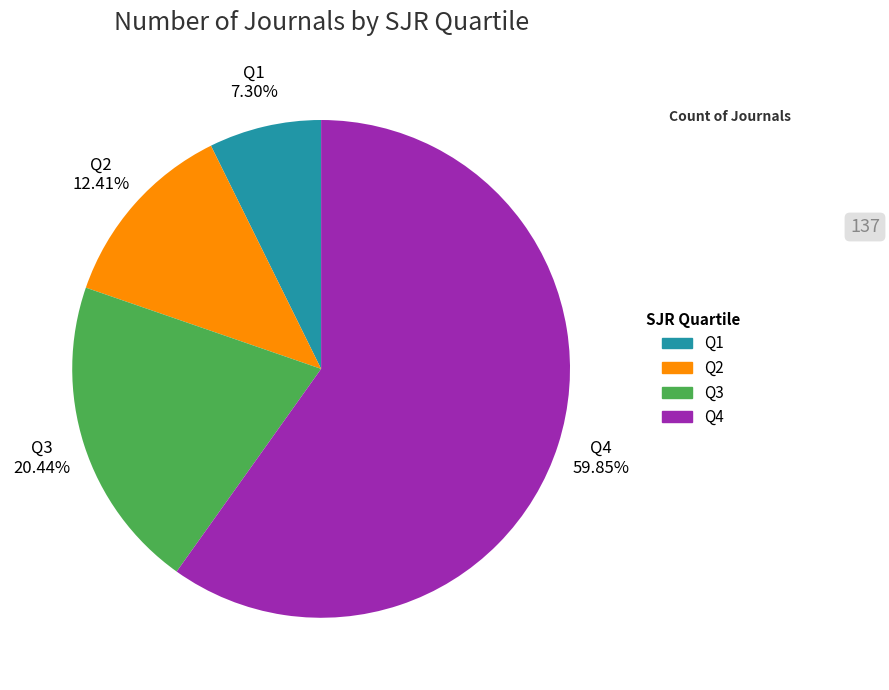

What portion of the pie excludes Q1?

92.7%